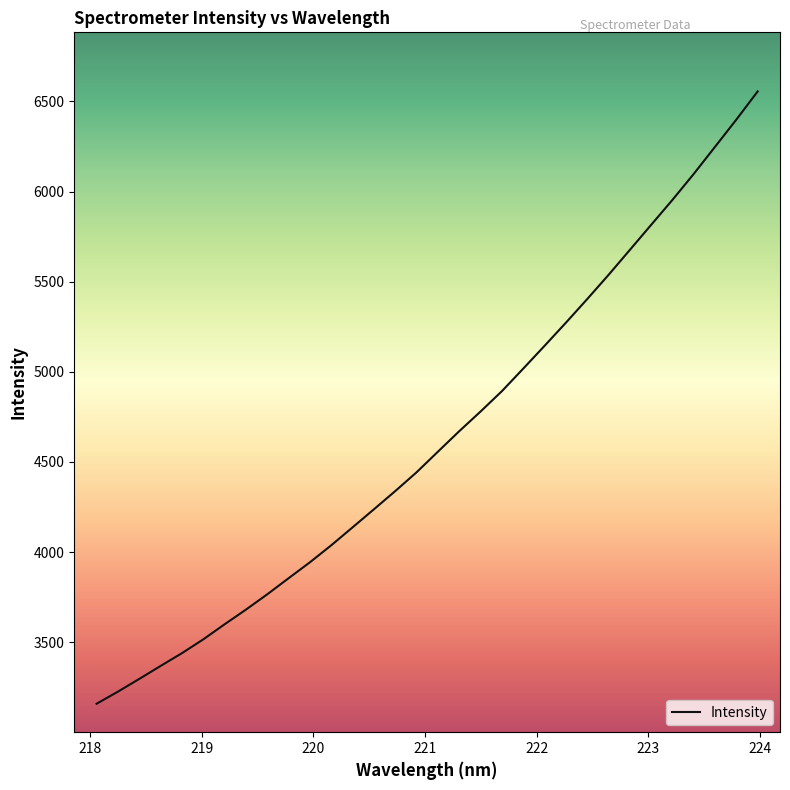

What is the smallest value displayed?

3158.7